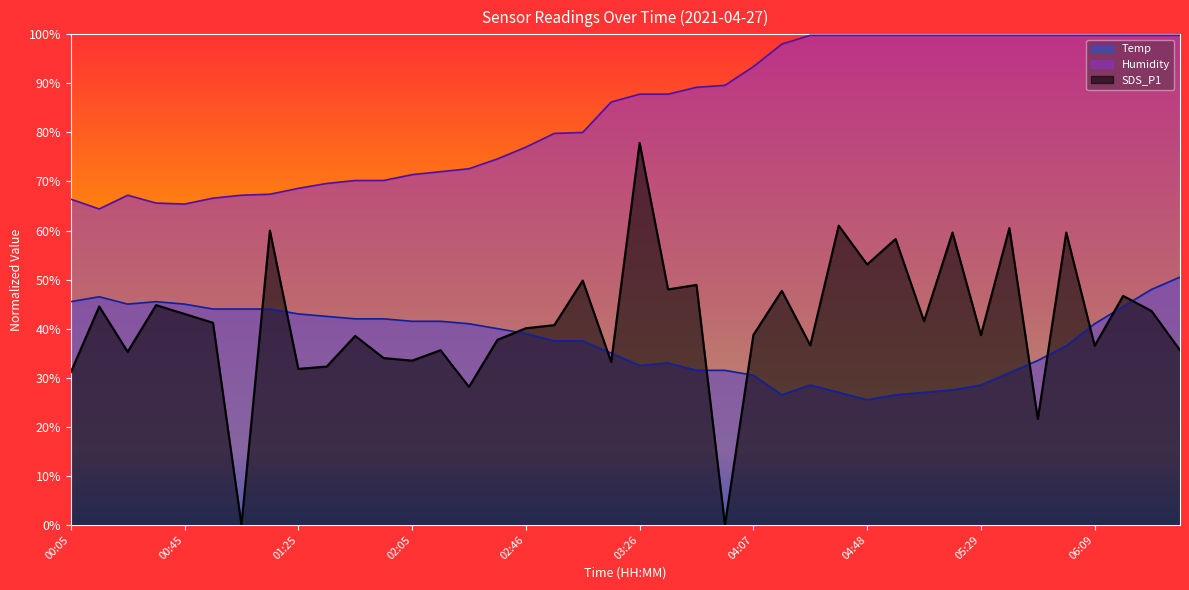

Rank the series by their maximum value, from lowest to highest.

Temp, SDS_P1, Humidity